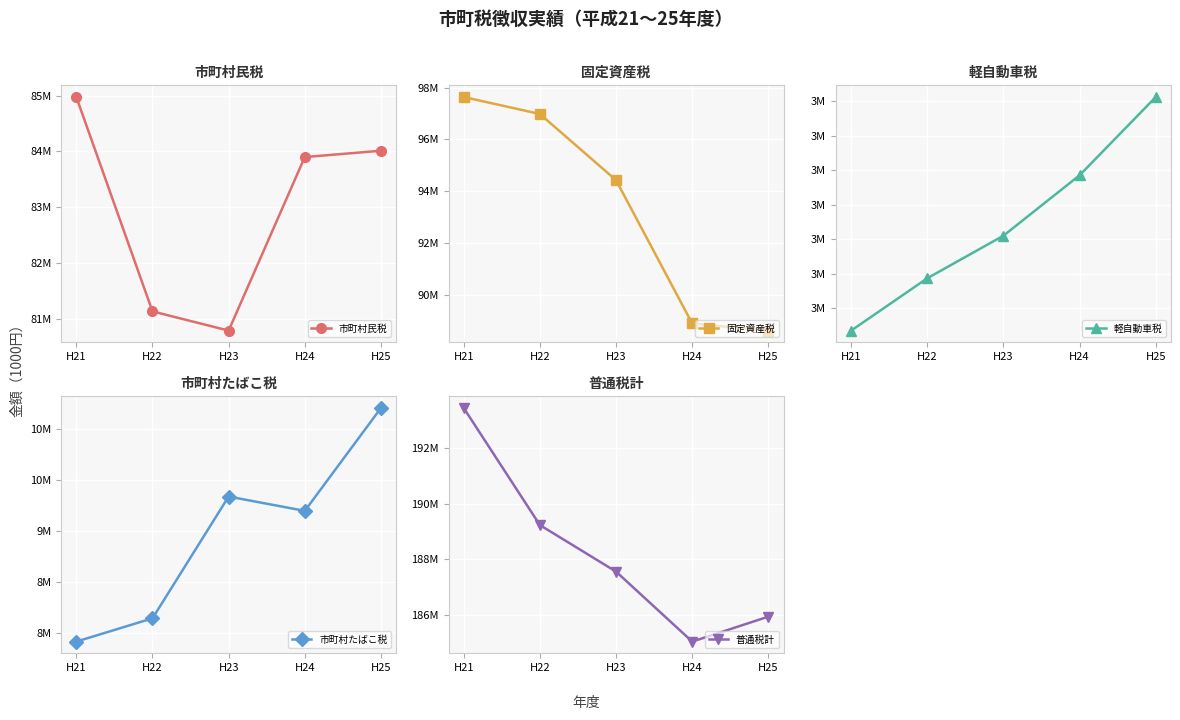

Is the value of 市町村たばこ税 at H22 greater than the value of 軽自動車税 at H24?

Yes